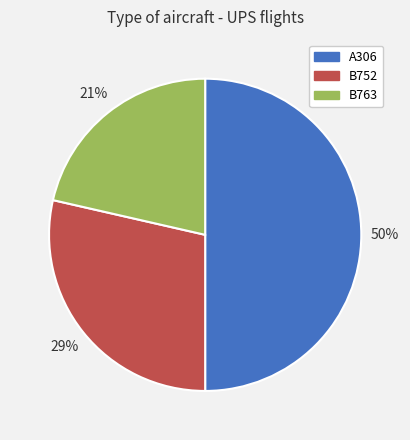

Count the number of slices in the pie.

3